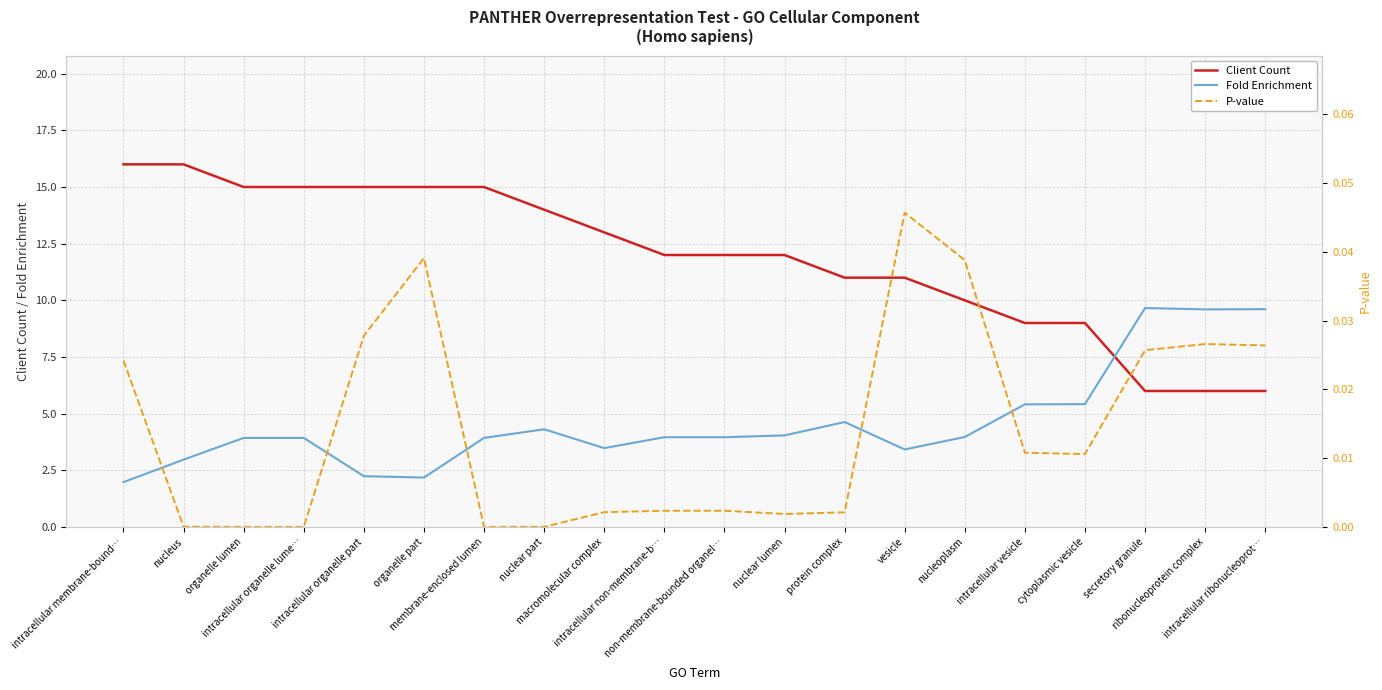

What are all the series names shown in the legend?

Client Count, Fold Enrichment, P-value